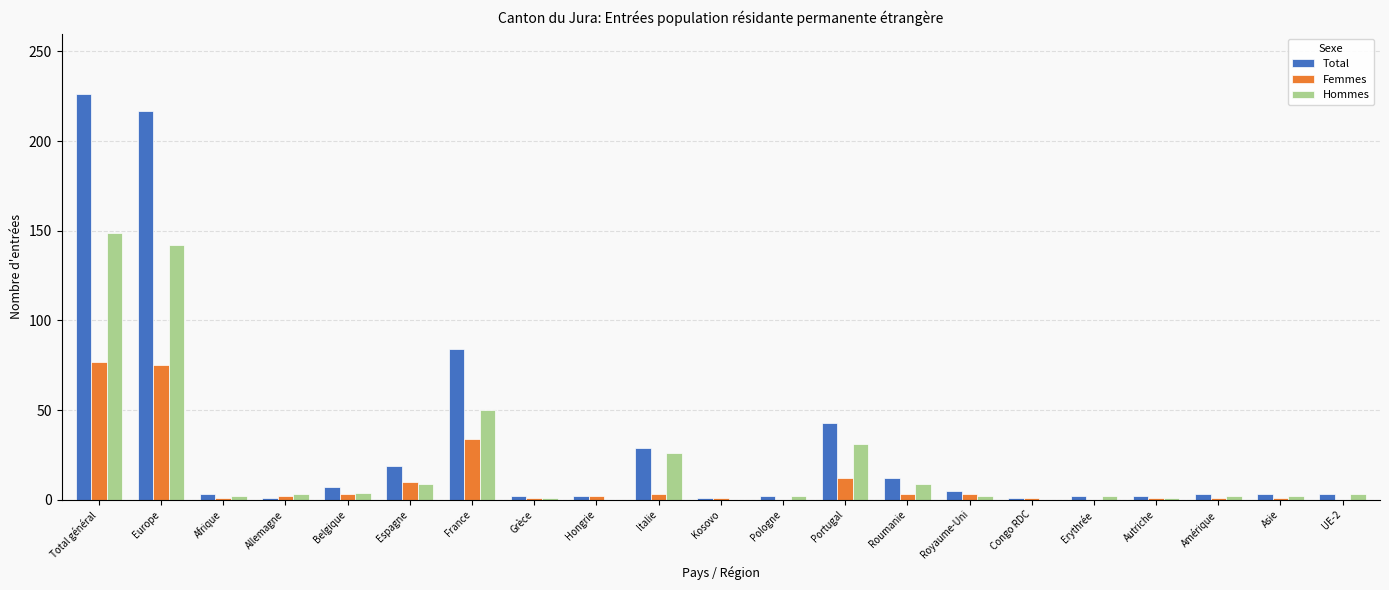

What is the highest value of the Total series?

226